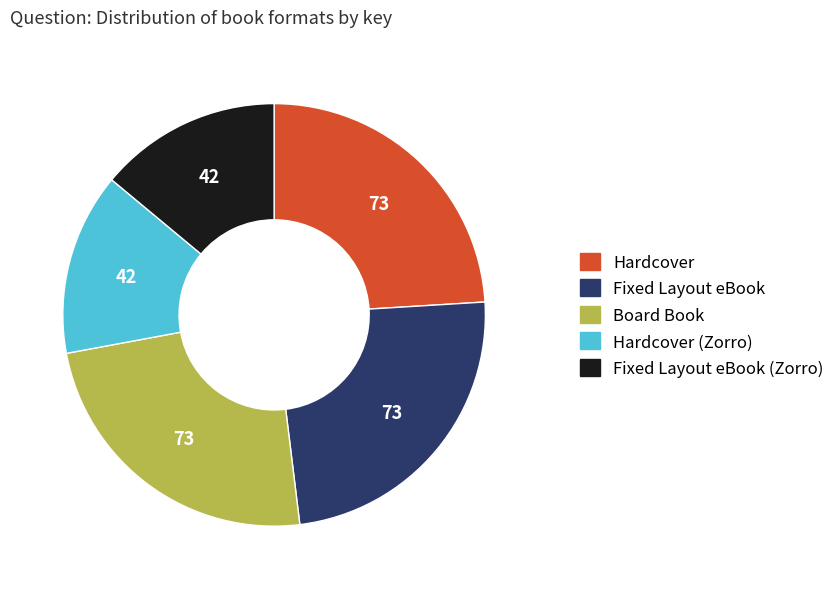

Is there a majority slice in this chart?

No